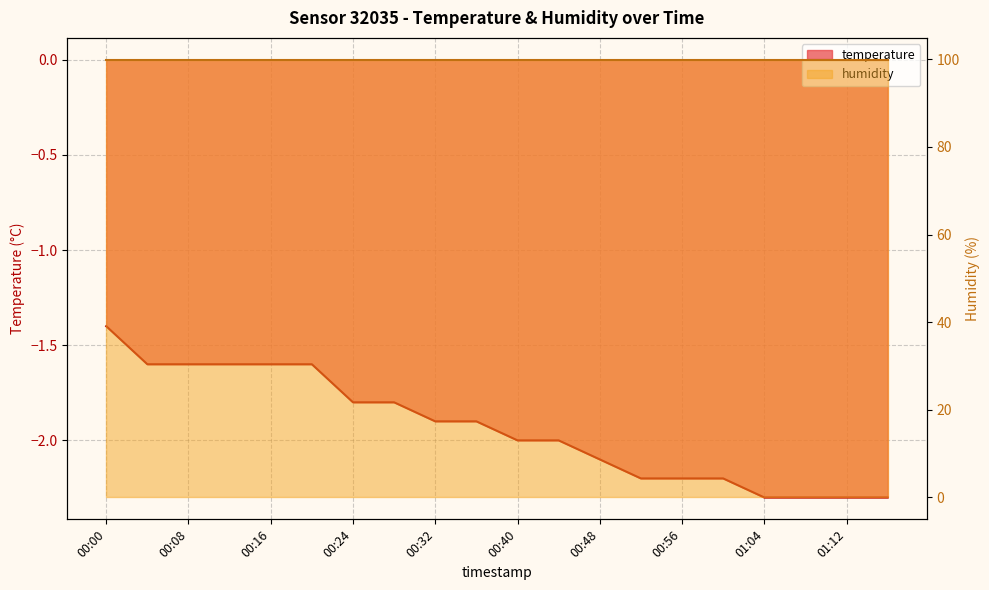

What is the average value?

-1.9